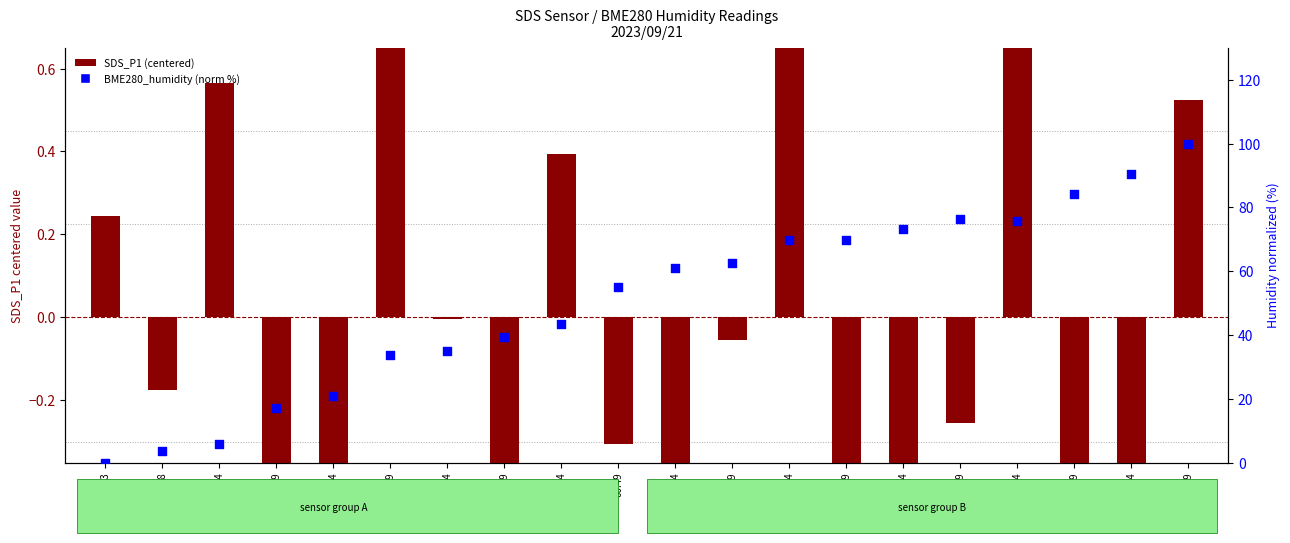

Which series reaches the maximum Y coordinate?

BME280_humidity (norm %)